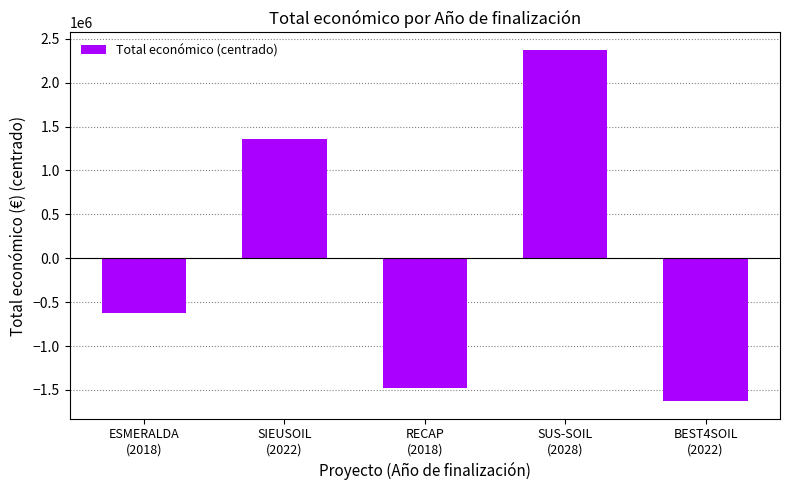

The chart shows a value of -623020.8 at ESMERALDA
(2018). True or false?

True